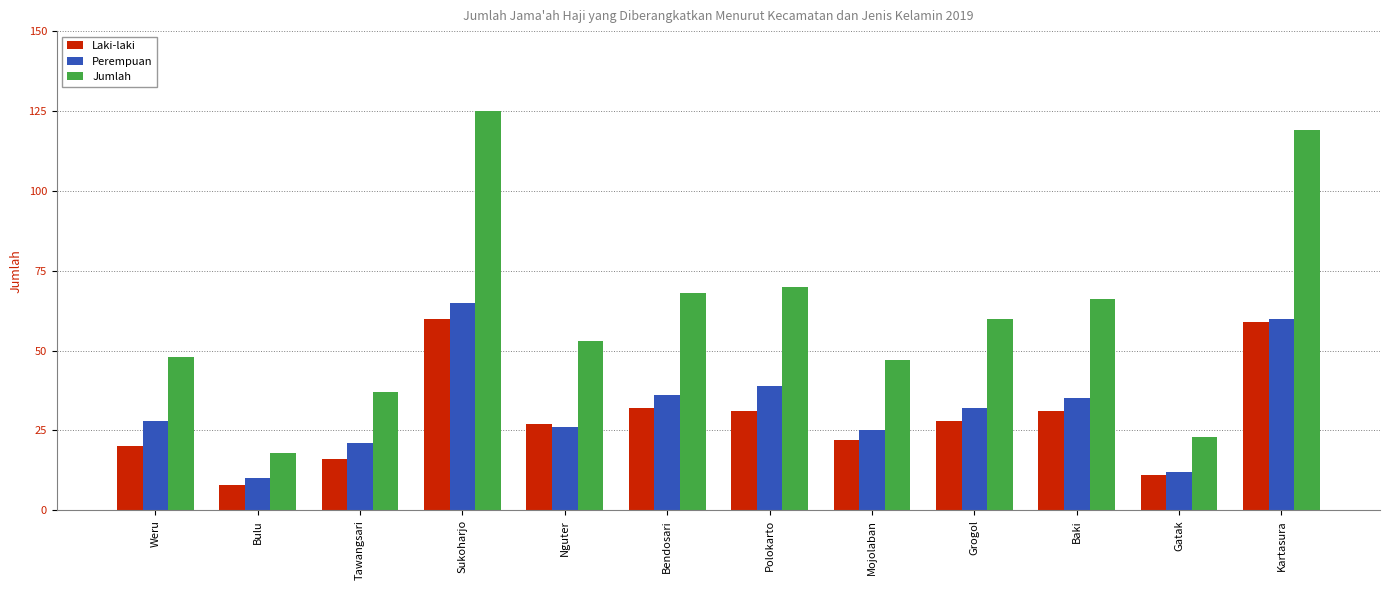

At which category is the sum across all series the highest?

Sukoharjo